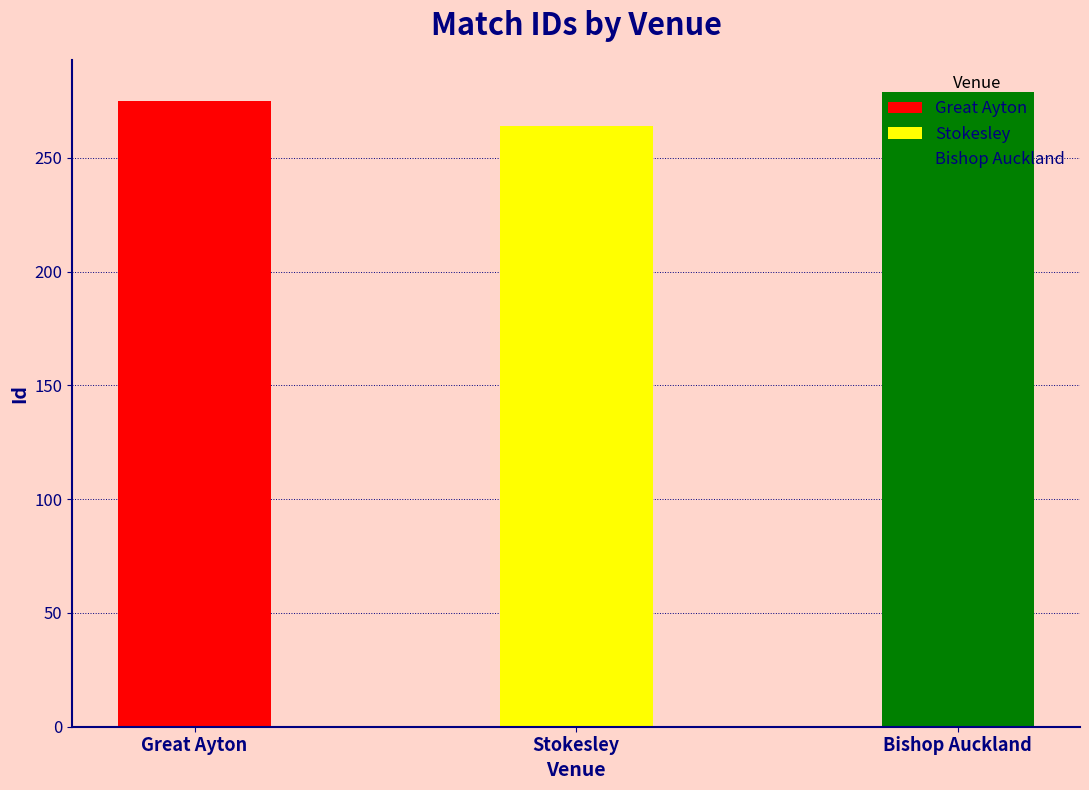

The chart shows a value of 279 at Bishop Auckland. True or false?

True